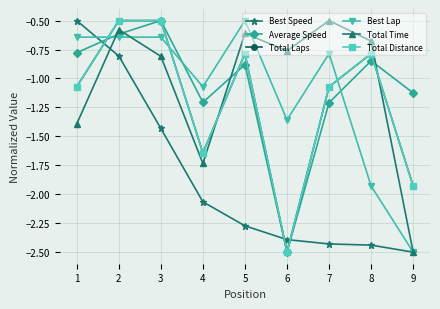

Does the chart have visible grid lines?

Yes